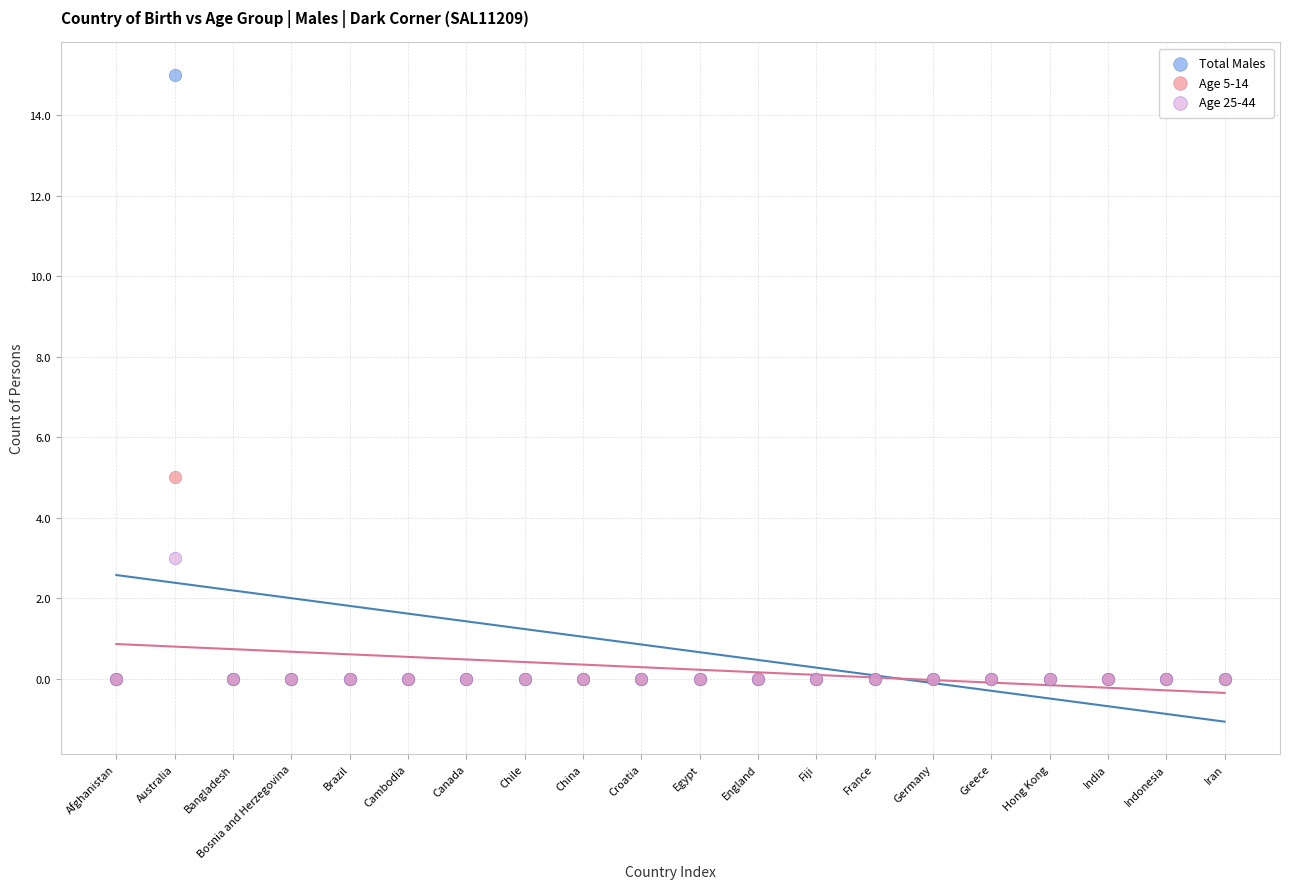

Which series has the widest spread of Y values?

Total Males